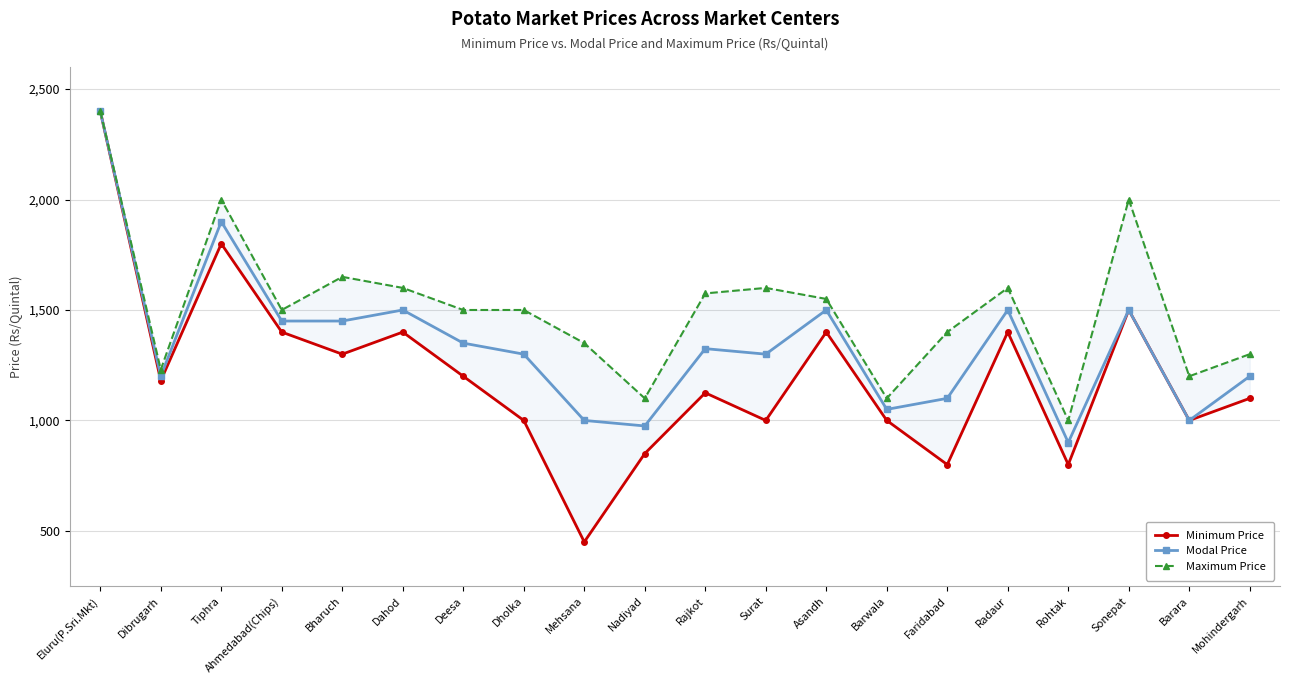

List the labels in order of Modal Price value, smallest first.

Rohtak, Nadiyad, Mehsana, Barara, Barwala, Faridabad, Dibrugarh, Mohindergarh, Dholka, Surat, Rajkot, Deesa, Ahmedabad(Chips), Bharuch, Dahod, Asandh, Radaur, Sonepat, Tiphra, Eluru(P.Sri.Mkt)